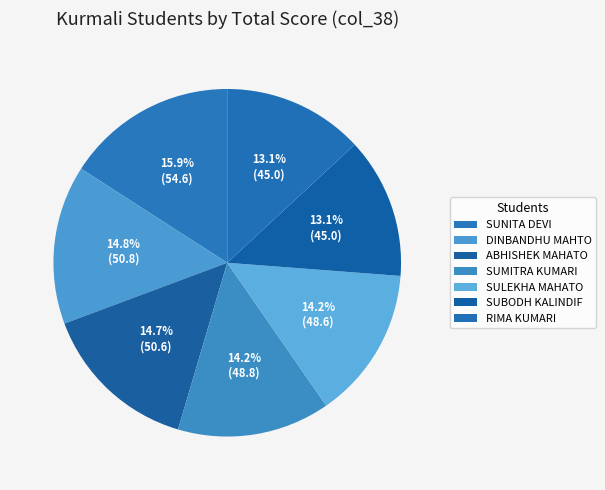

How many slices are in this pie chart?

7